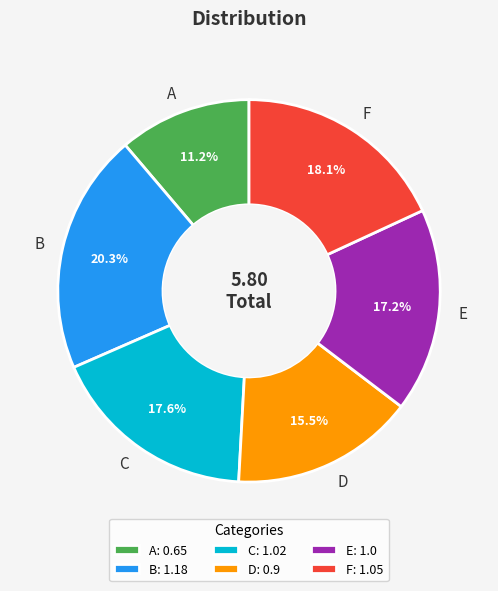

Which category has the smallest portion of the pie?

A